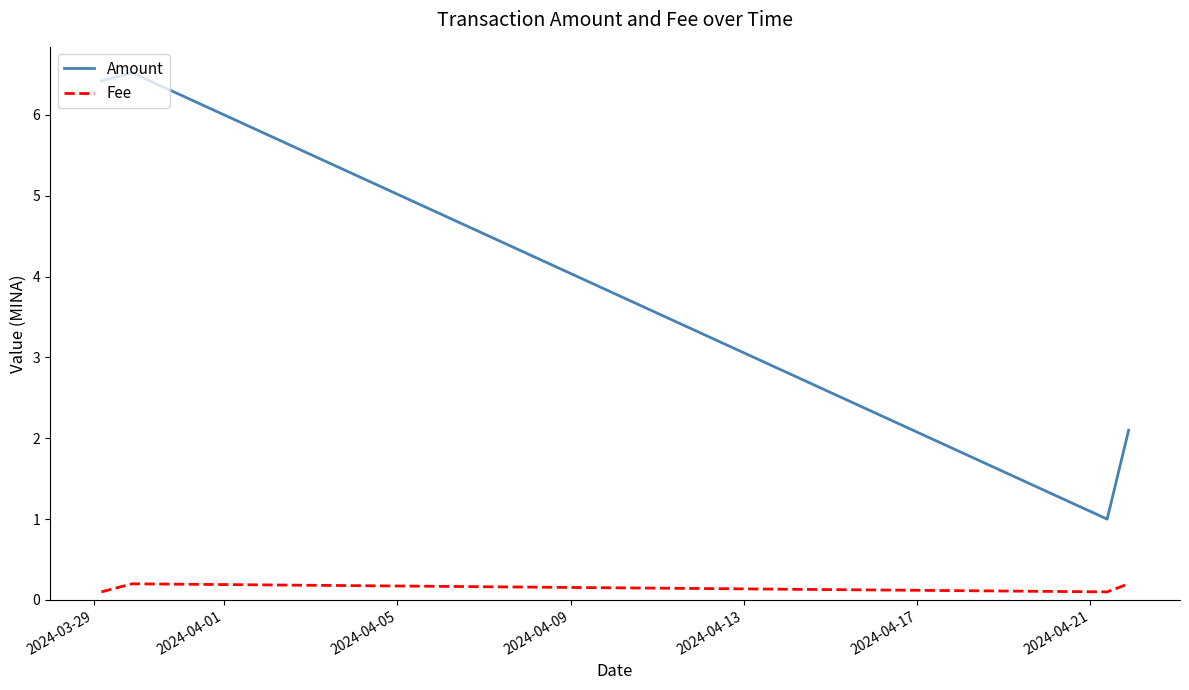

True or false: Fee has more than 2 points higher than both neighbors.

False